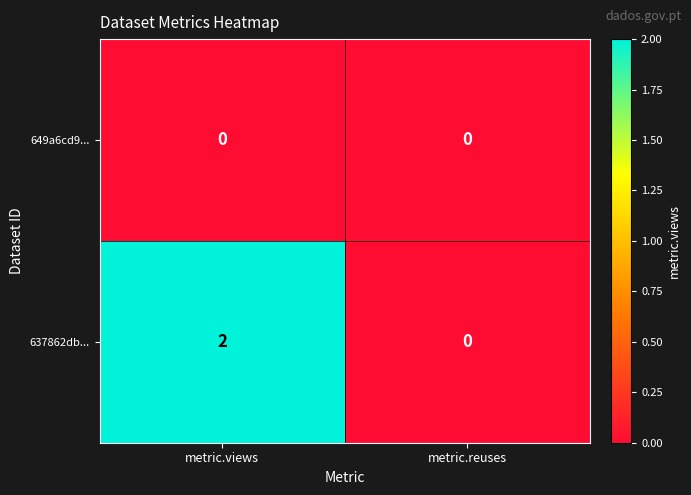

Which series has the largest range (max minus min)?

637862db...